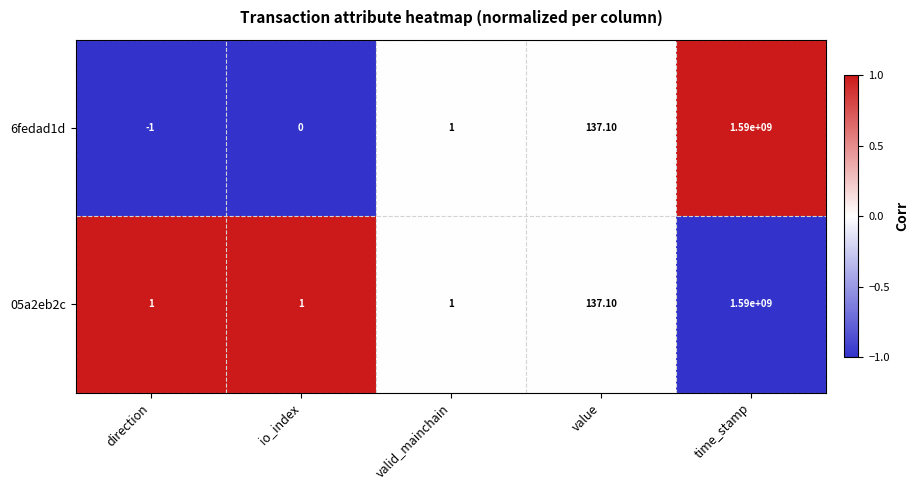

What is the total value across all series at io_index?

1.0